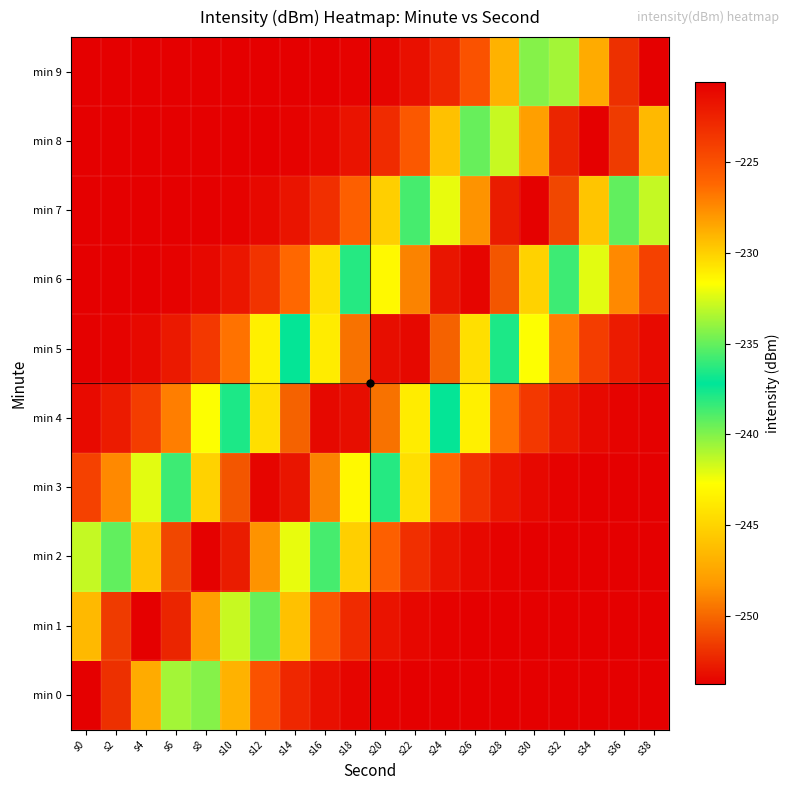

Reading left to right, transcribe all the data shown in this chart.

min 0: s0=-253.7	s2=-252.0	s4=-247.2	s6=-240.7	s8=-234.3	s10=-228.9	s12=-225.1	s14=-222.8	s16=-221.6	s18=-221.0	s20=-220.8	s22=-220.7	s24=-220.7	s26=-220.6	s28=-220.6	s30=-220.6	s32=-220.6	s34=-220.6	s36=-220.6	s38=-220.6
min 1: s0=-246.5	s2=-251.6	s4=-253.7	s6=-252.3	s8=-247.8	s10=-241.5	s12=-235.0	s14=-229.4	s16=-225.5	s18=-223.0	s20=-221.7	s22=-221.1	s24=-220.8	s26=-220.7	s28=-220.7	s30=-220.6	s32=-220.6	s34=-220.6	s36=-220.6	s38=-220.6
min 2: s0=-233.0	s2=-239.3	s4=-245.8	s6=-251.1	s8=-253.6	s10=-252.6	s12=-248.4	s14=-242.2	s16=-235.7	s18=-230.0	s20=-225.8	s22=-223.2	s24=-221.8	s26=-221.1	s28=-220.8	s30=-220.7	s32=-220.7	s34=-220.6	s36=-220.6	s38=-220.6
min 3: s0=-224.2	s2=-227.5	s4=-232.3	s6=-238.5	s8=-245.1	s10=-250.6	s12=-253.5	s14=-252.9	s16=-249.0	s18=-243.0	s20=-236.4	s22=-230.5	s24=-226.2	s26=-223.5	s28=-221.9	s30=-221.2	s32=-220.8	s34=-220.7	s36=-220.7	s38=-220.6
min 4: s0=-221.3	s2=-222.2	s4=-224.0	s6=-227.0	s8=-231.7	s10=-237.8	s12=-244.4	s14=-250.1	s16=-253.4	s18=-253.2	s20=-249.6	s22=-243.7	s24=-237.1	s26=-231.1	s28=-226.6	s30=-223.7	s32=-222.0	s34=-221.2	s36=-220.9	s38=-220.7
min 5: s0=-220.7	s2=-220.9	s4=-221.2	s6=-222.0	s8=-223.7	s10=-226.6	s12=-231.1	s14=-237.1	s16=-243.7	s18=-249.6	s20=-253.2	s22=-253.4	s24=-250.1	s26=-244.4	s28=-237.8	s30=-231.7	s32=-227.0	s34=-224.0	s36=-222.2	s38=-221.3
min 6: s0=-220.6	s2=-220.7	s4=-220.7	s6=-220.8	s8=-221.2	s10=-221.9	s12=-223.5	s14=-226.2	s16=-230.5	s18=-236.4	s20=-243.0	s22=-249.0	s24=-252.9	s26=-253.5	s28=-250.6	s30=-245.1	s32=-238.5	s34=-232.3	s36=-227.5	s38=-224.2
min 7: s0=-220.6	s2=-220.6	s4=-220.6	s6=-220.7	s8=-220.7	s10=-220.8	s12=-221.1	s14=-221.8	s16=-223.2	s18=-225.8	s20=-230.0	s22=-235.7	s24=-242.2	s26=-248.4	s28=-252.6	s30=-253.6	s32=-251.1	s34=-245.8	s36=-239.3	s38=-233.0
min 8: s0=-220.6	s2=-220.6	s4=-220.6	s6=-220.6	s8=-220.6	s10=-220.7	s12=-220.7	s14=-220.8	s16=-221.1	s18=-221.7	s20=-223.0	s22=-225.5	s24=-229.4	s26=-235.0	s28=-241.5	s30=-247.8	s32=-252.3	s34=-253.7	s36=-251.6	s38=-246.5
min 9: s0=-220.6	s2=-220.6	s4=-220.6	s6=-220.6	s8=-220.6	s10=-220.6	s12=-220.6	s14=-220.7	s16=-220.7	s18=-220.8	s20=-221.0	s22=-221.6	s24=-222.8	s26=-225.1	s28=-228.9	s30=-234.3	s32=-240.7	s34=-247.2	s36=-252.0	s38=-253.7